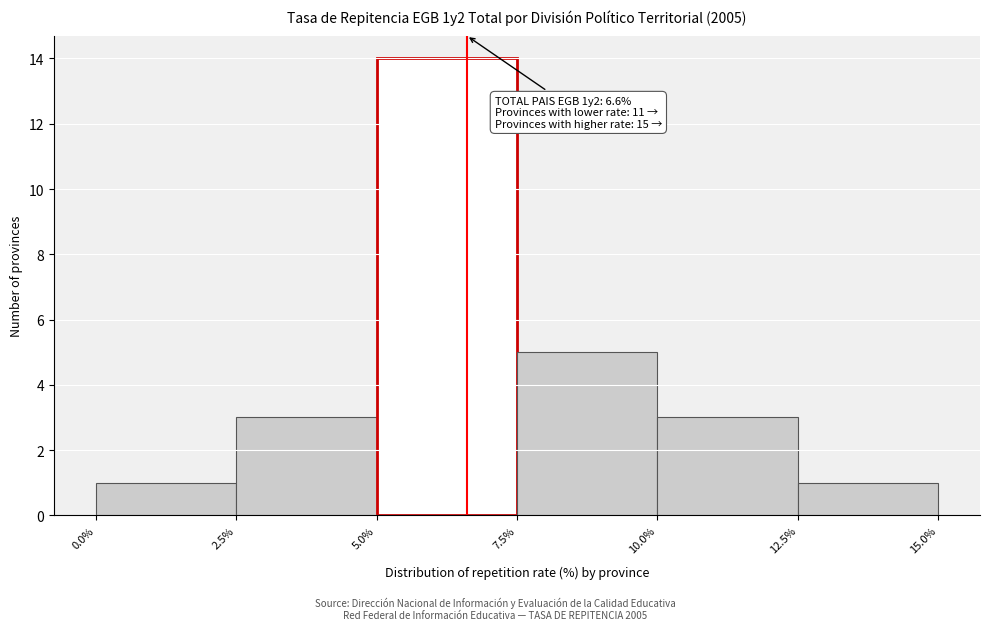

Which range on the x-axis has the tallest bar?

5.0% to 7.5%